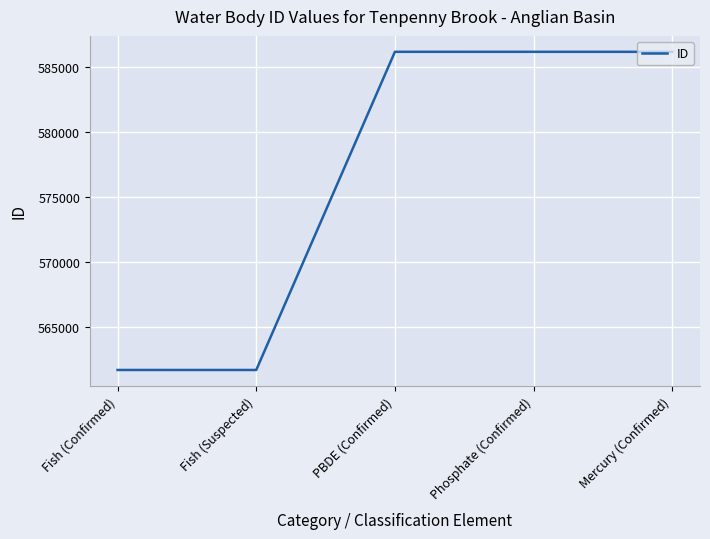

What is the average value?

576378